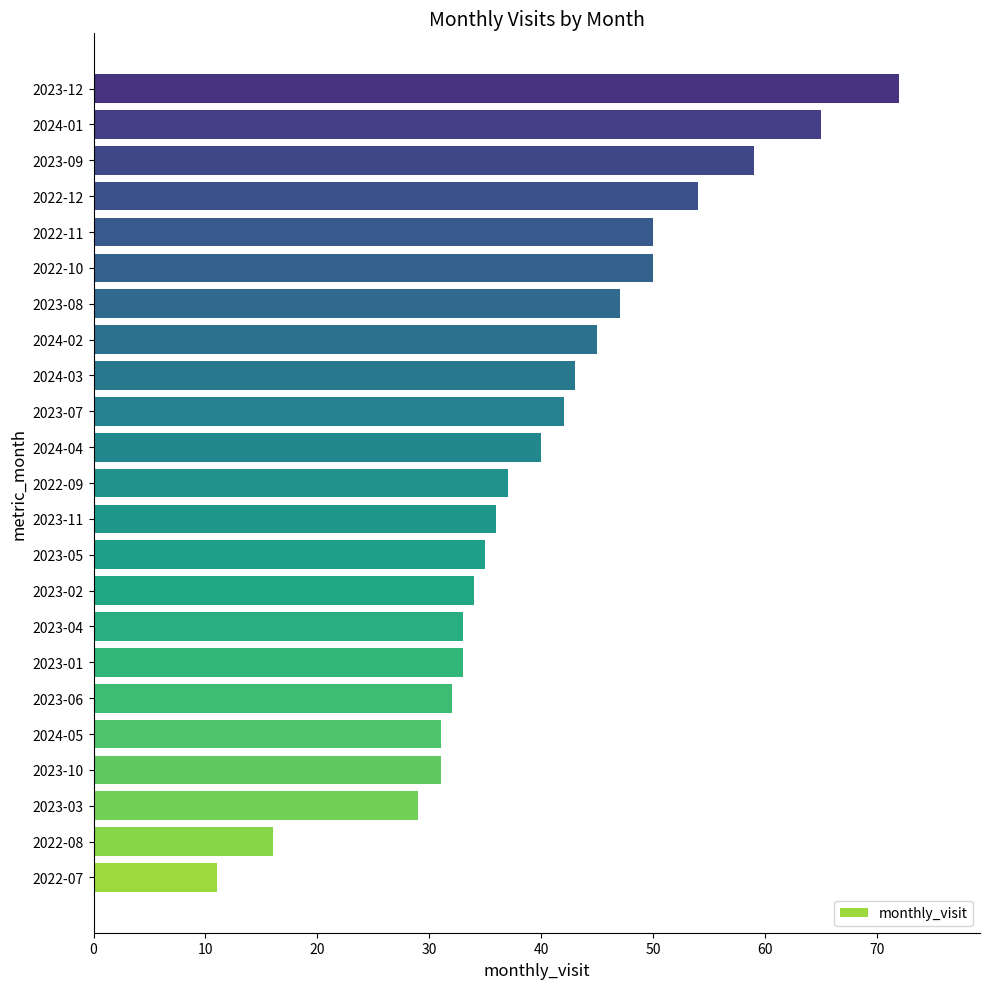

Read the value at 2024-01.

65